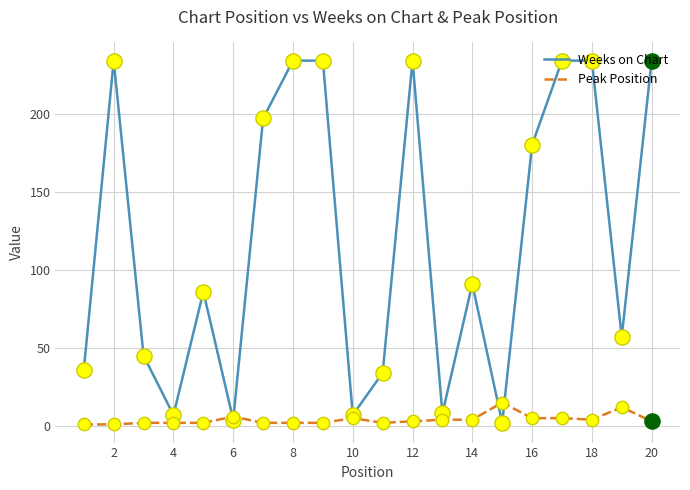

What are all the series names shown in the legend?

Weeks on Chart, Peak Position